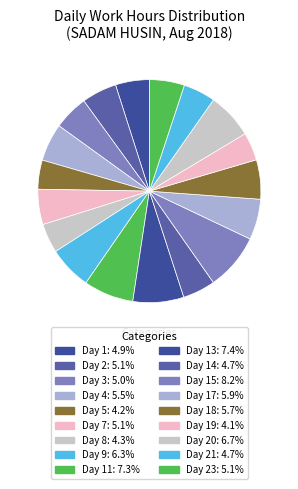

How many slices are in this pie chart?

18